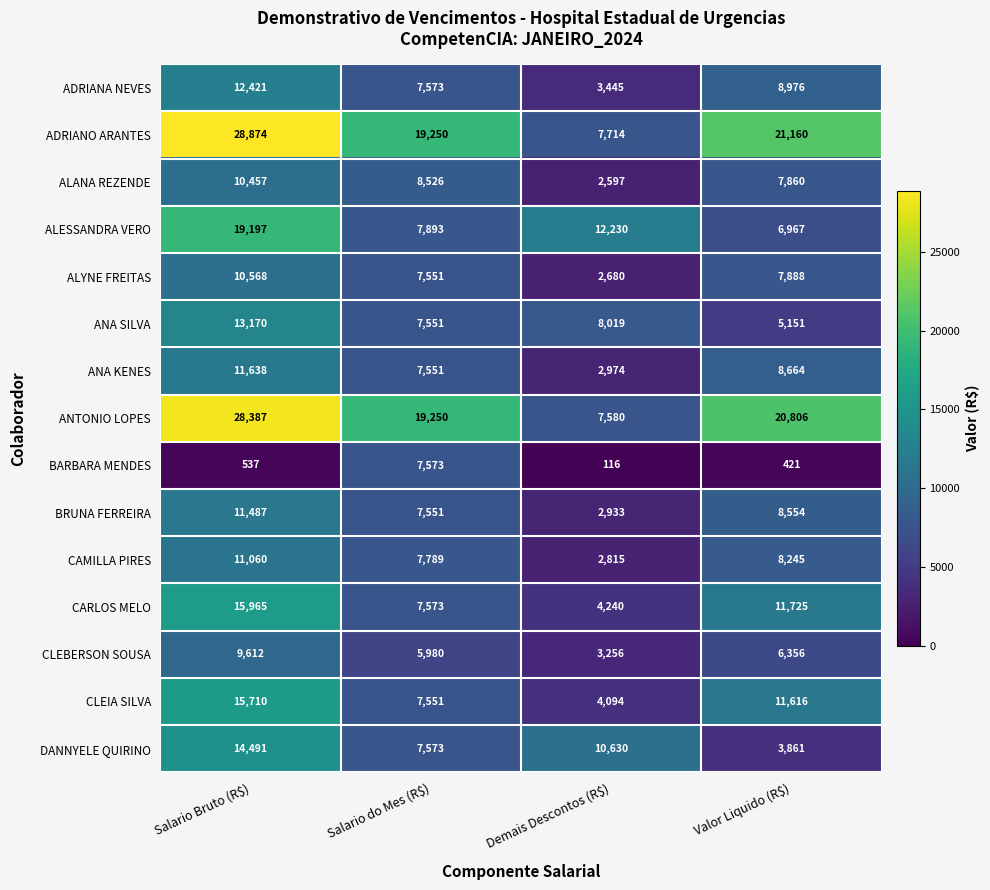

At how many categories does at least one series exceed 4837?

4